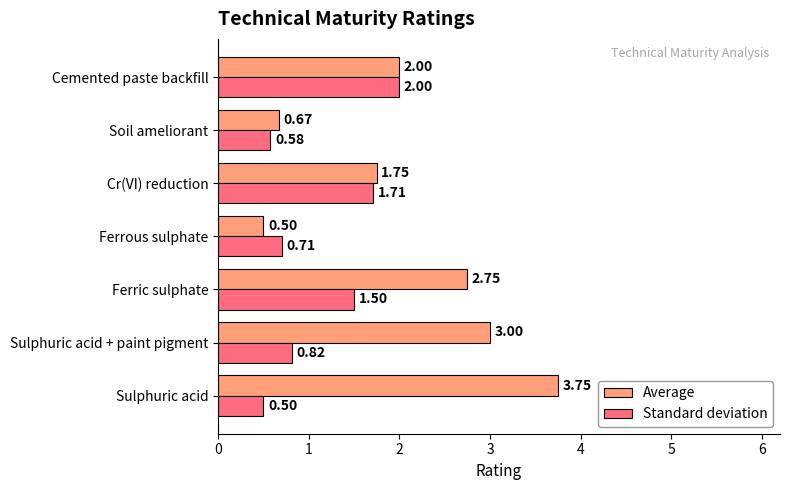

Rank the series by their maximum value, from highest to lowest.

Average, Standard deviation